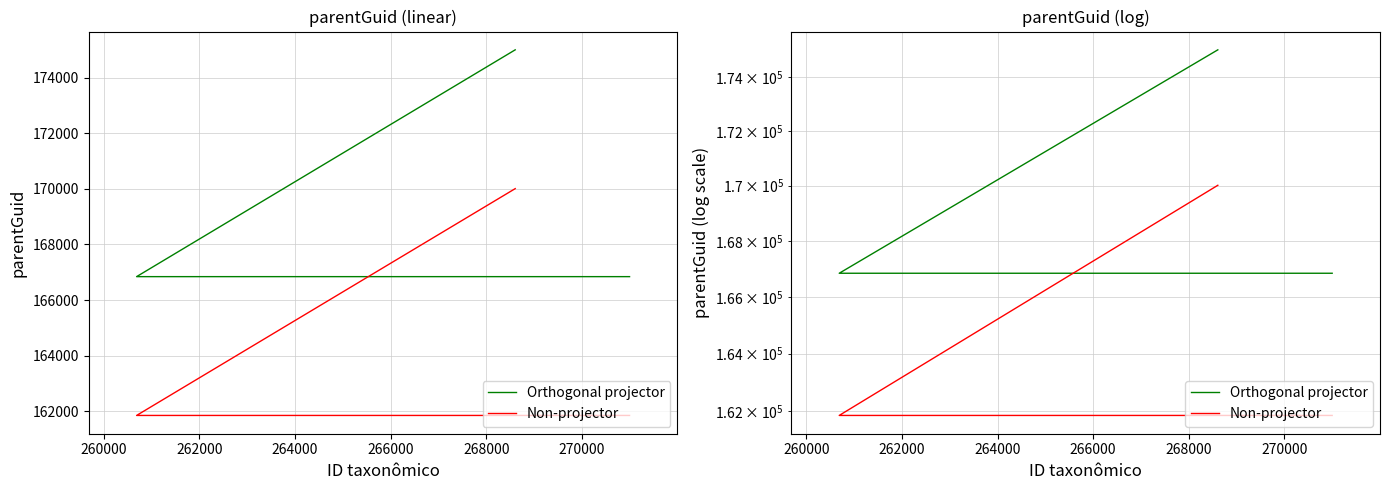

What is the difference between the maximum and minimum values in the Orthogonal projector series?

8170